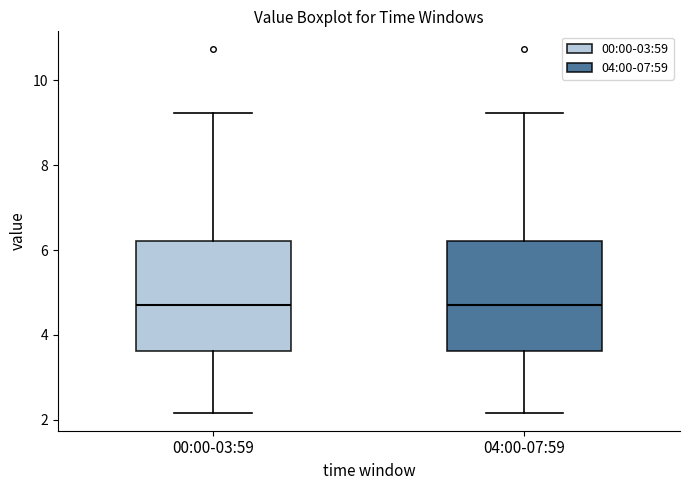

Reading left to right, transcribe this box plot: for each box, give where its median line is, the range the box spans, and where its two whiskers end, as read against the y-axis. The values are not printed on the chart, so give them approximately, as read against the axis.

00:00-03:59: median 4.8, box 3.6 to 6.2, whiskers 2.2 to 9.2
04:00-07:59: median 4.8, box 3.6 to 6.2, whiskers 2.2 to 9.2